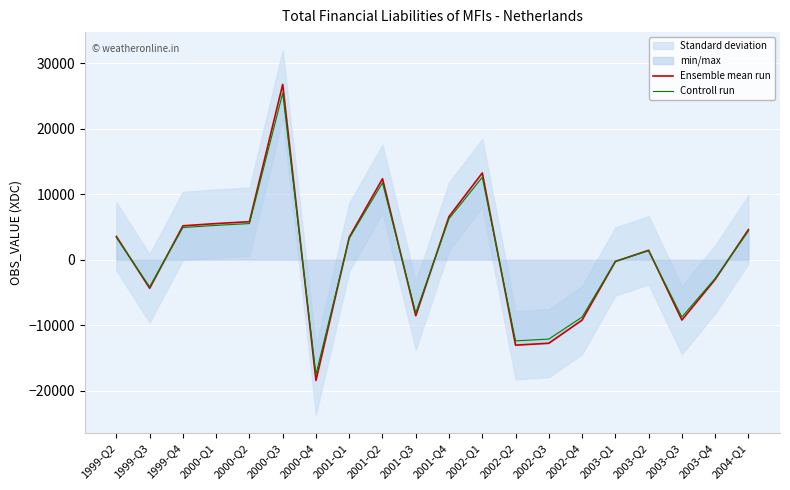

At which category is the sum across all series the highest?

2000-Q3